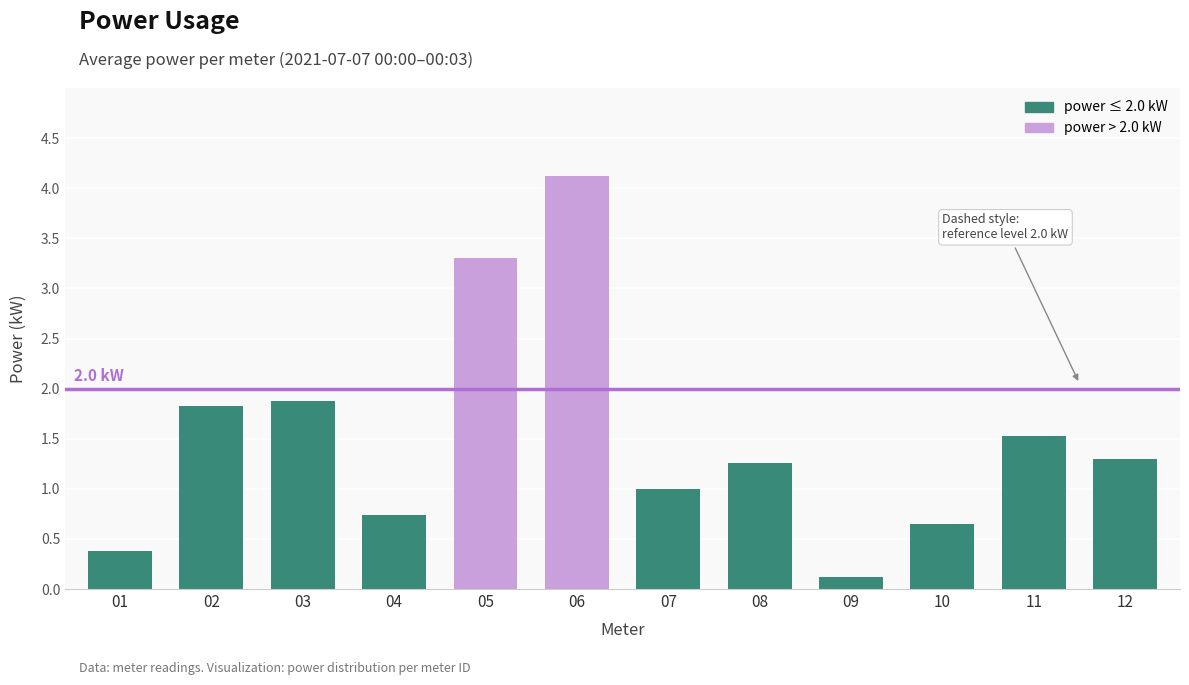

Reading right to left, transcribe all the data shown in this chart.

12=1.3	11=1.5	10=0.7	09=0.1	08=1.3	07=1.0	06=4.1	05=3.3	04=0.7	03=1.9	02=1.8	01=0.4